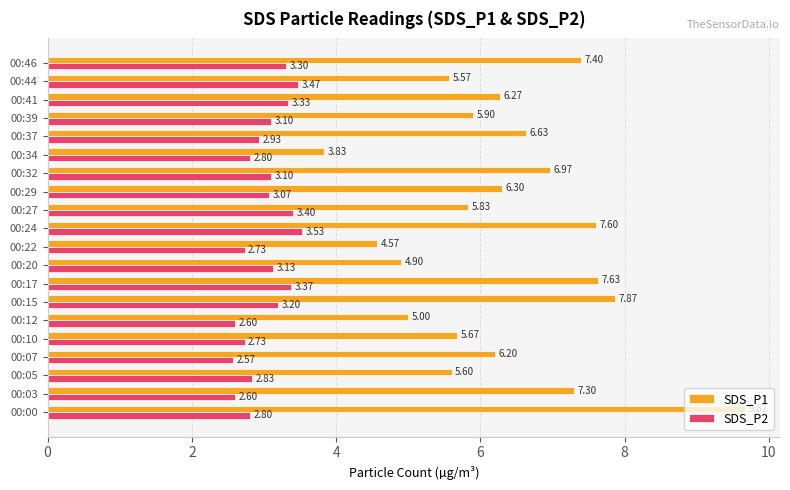

What is the total value across all series at 00:22?

7.3